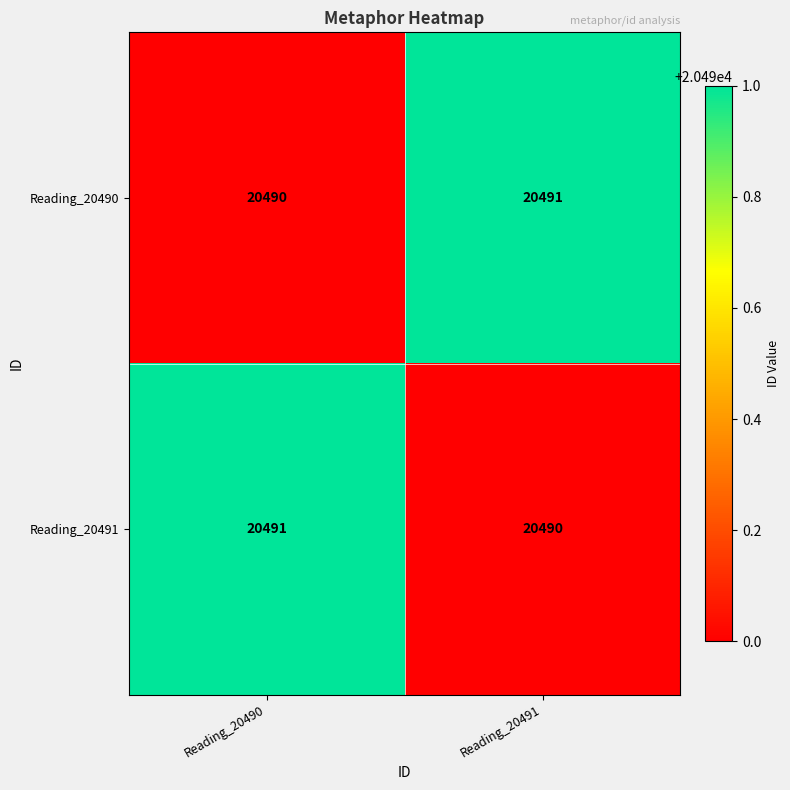

List the labels in order of Reading_20490 value, largest first.

Reading_20491, Reading_20490